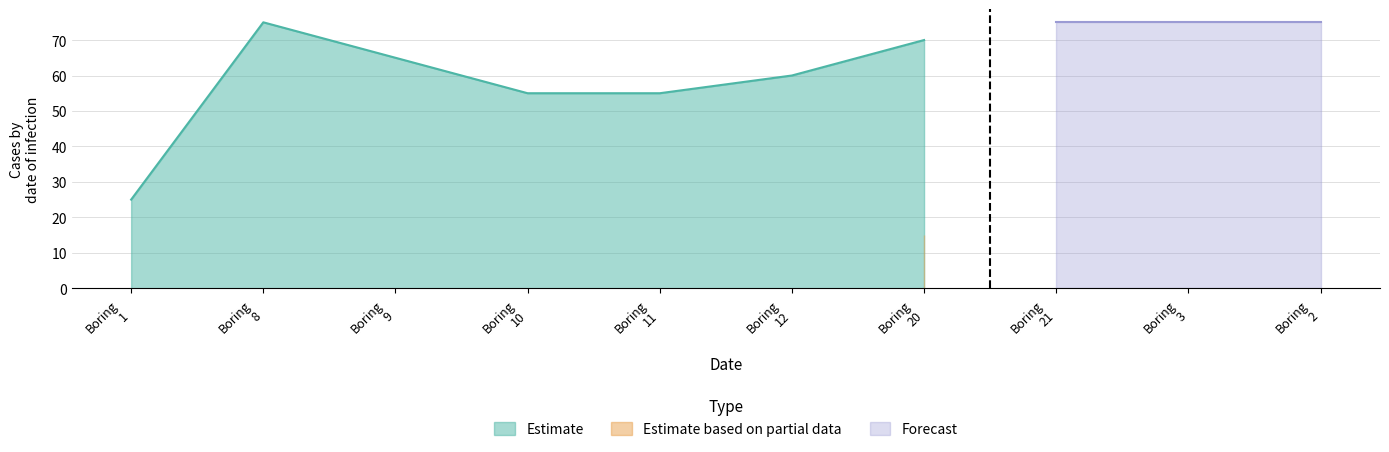

How many categories are shown in the chart?

10